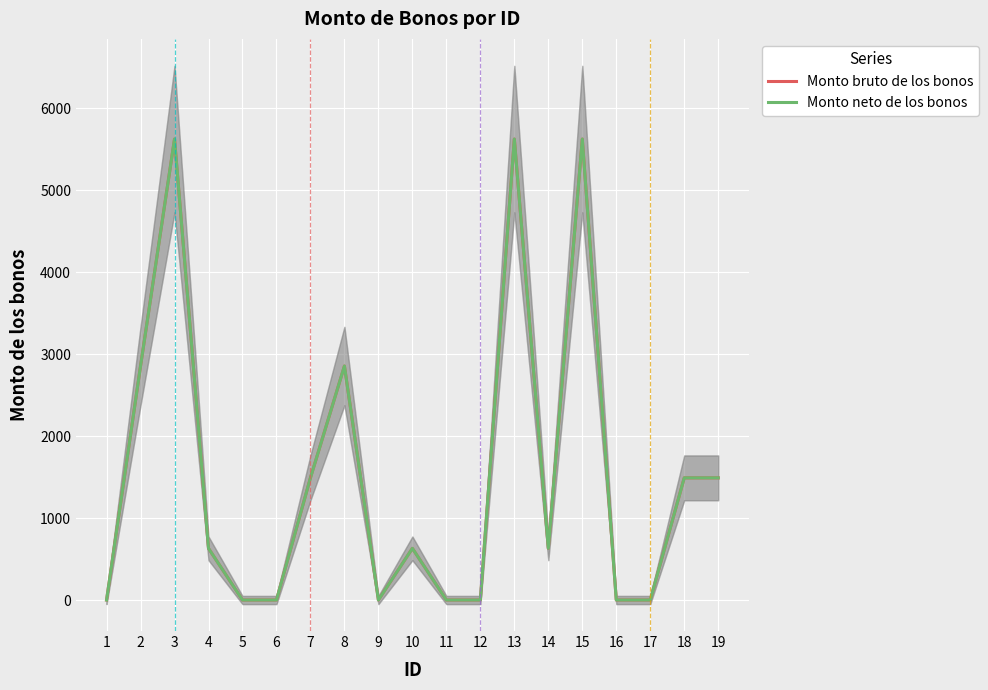

True or false: Monto neto de los bonos and Monto bruto de los bonos intersect in this chart.

False